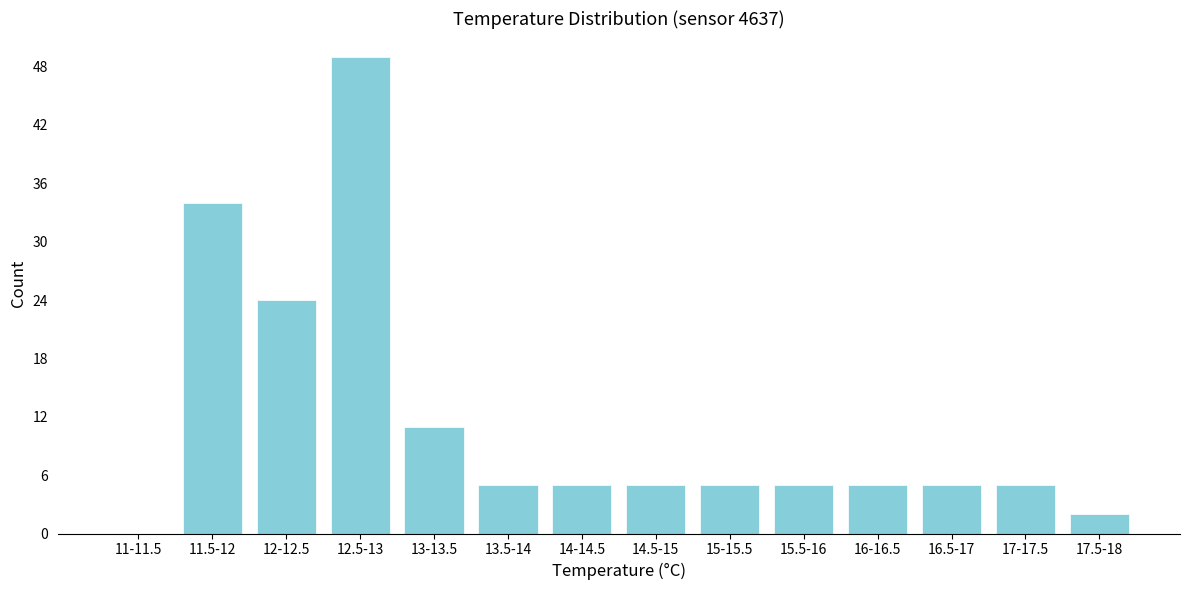

Reading right to left, transcribe all the data shown in this chart.

17.5-18=2	17-17.5=5	16.5-17=5	16-16.5=5	15.5-16=5	15-15.5=5	14.5-15=5	14-14.5=5	13.5-14=5	13-13.5=11	12.5-13=49	12-12.5=24	11.5-12=34	11-11.5=0